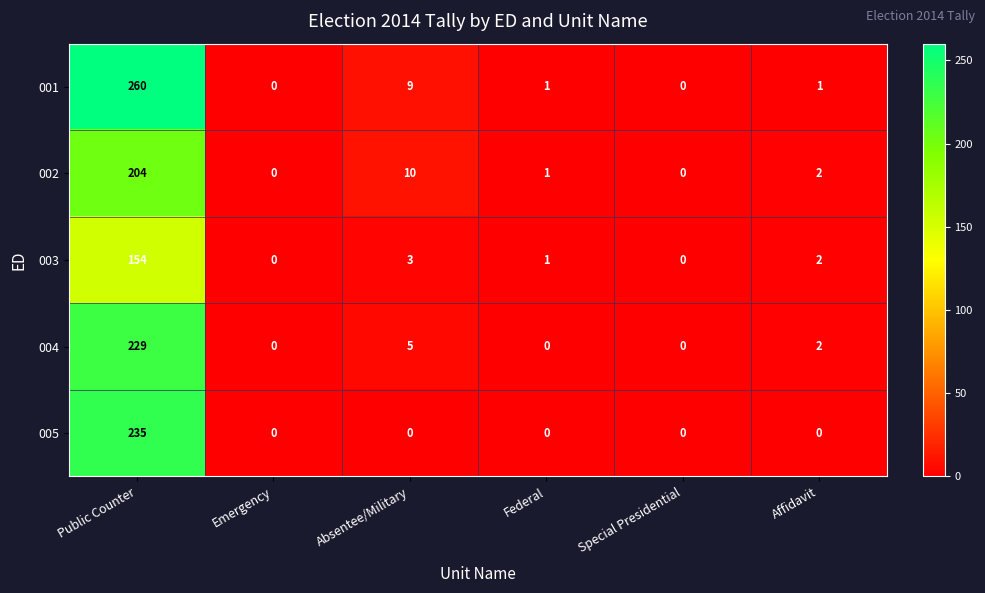

Rank the series by their maximum value, from lowest to highest.

003, 002, 004, 005, 001